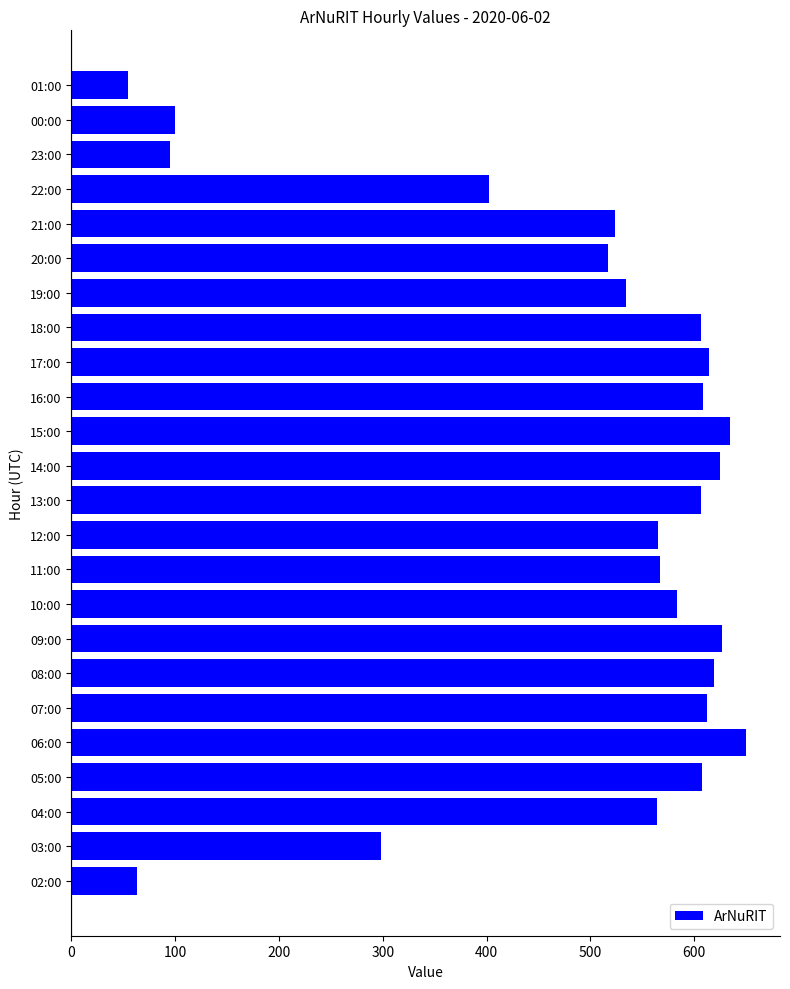

How many bars are there in total?

24